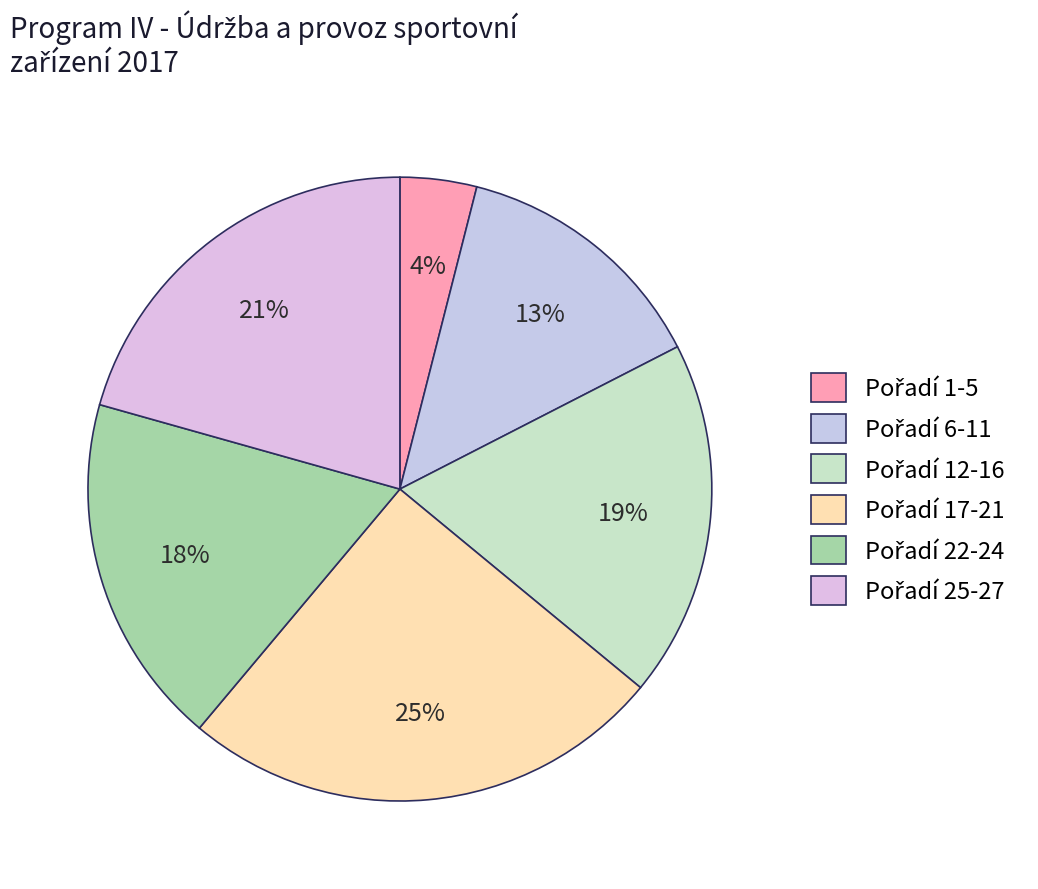

How many segments does this pie chart have?

6